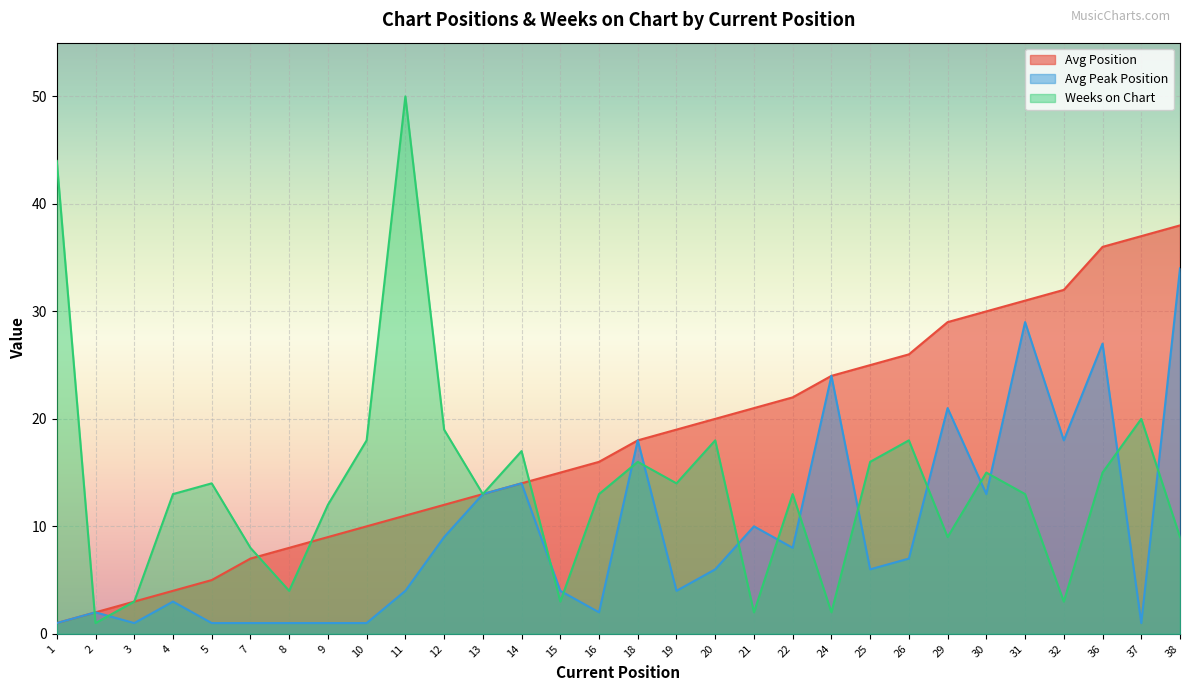

Reading left to right, what are all the values shown in this chart?

Avg Position: 1=1	2=2	3=3	4=4	5=5	7=7	8=8	9=9	10=10	11=11	12=12	13=13	14=14	15=15	16=16	18=18	19=19	20=20	21=21	22=22	24=24	25=25	26=26	29=29	30=30	31=31	32=32	36=36	37=37	38=38
Avg Peak Position: 1=1	2=2	3=1	4=3	5=1	7=1	8=1	9=1	10=1	11=4	12=9	13=13	14=14	15=4	16=2	18=18	19=4	20=6	21=10	22=8	24=24	25=6	26=7	29=21	30=13	31=29	32=18	36=27	37=1	38=34
Weeks on Chart: 1=44	2=1	3=3	4=13	5=14	7=8	8=4	9=12	10=18	11=50	12=19	13=13	14=17	15=3	16=13	18=16	19=14	20=18	21=2	22=13	24=2	25=16	26=18	29=9	30=15	31=13	32=3	36=15	37=20	38=9